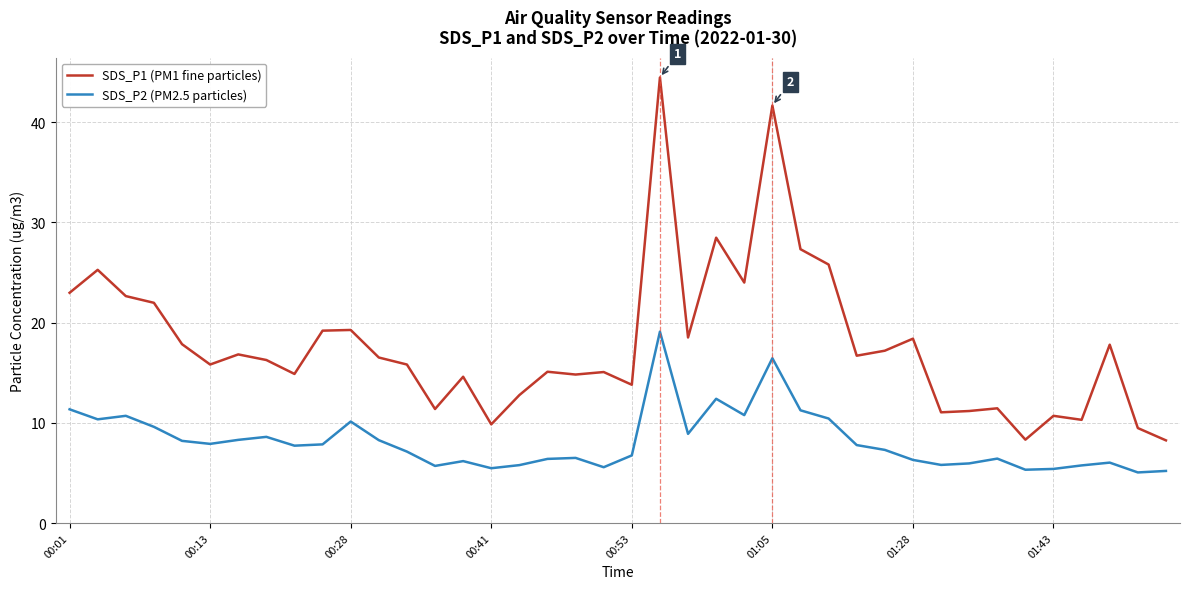

What is the highest value of the SDS_P2 (PM2.5 particles) series?

19.1